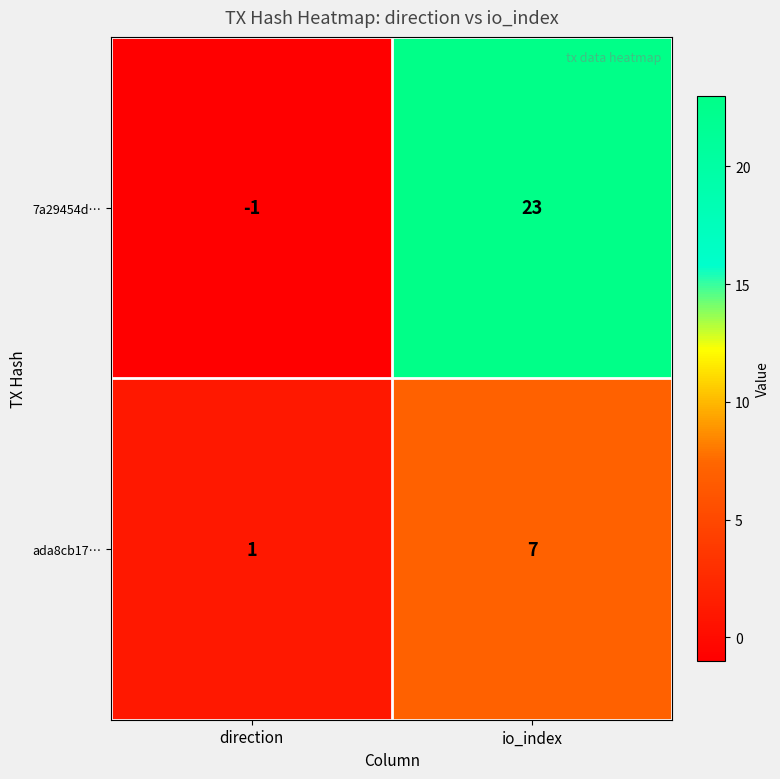

Reading left to right, what are all the values shown in this chart?

7a29454d…: direction=-1	io_index=23
ada8cb17…: direction=1	io_index=7